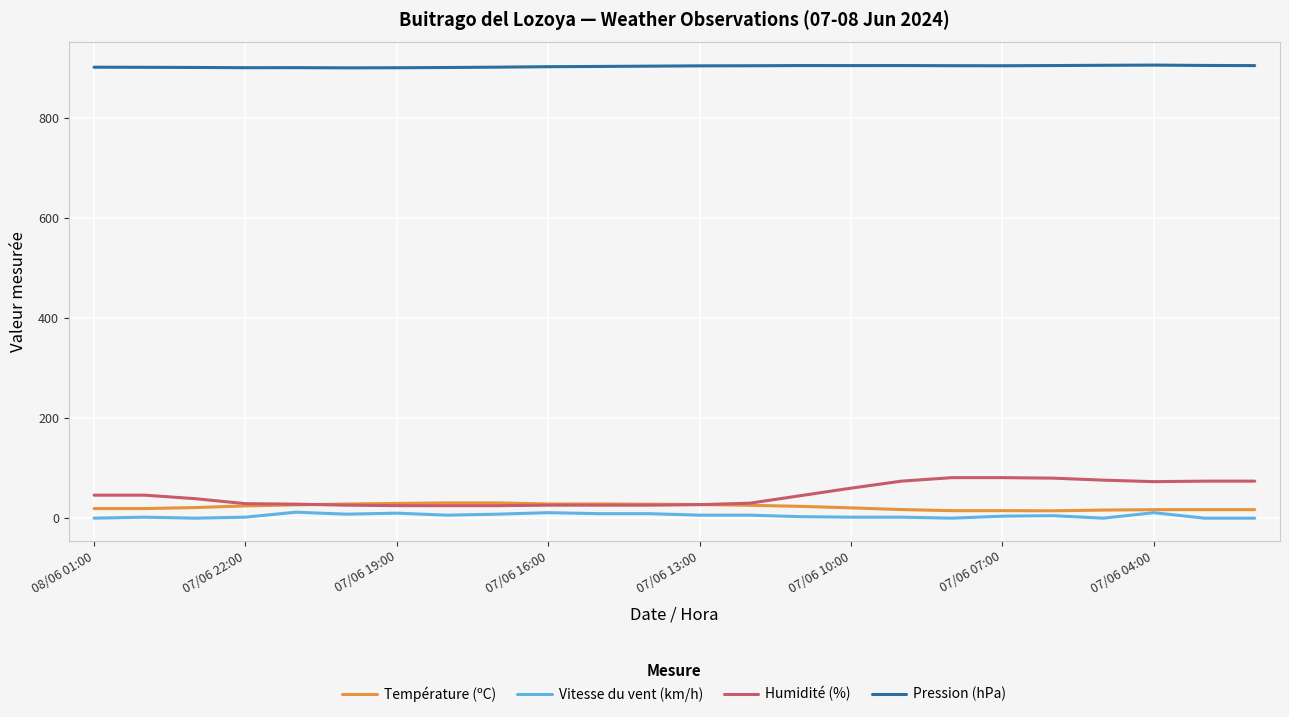

List the series in order of their peak value, highest first.

Pression (hPa), Humidité (%), Température (ºC), Vitesse du vent (km/h)